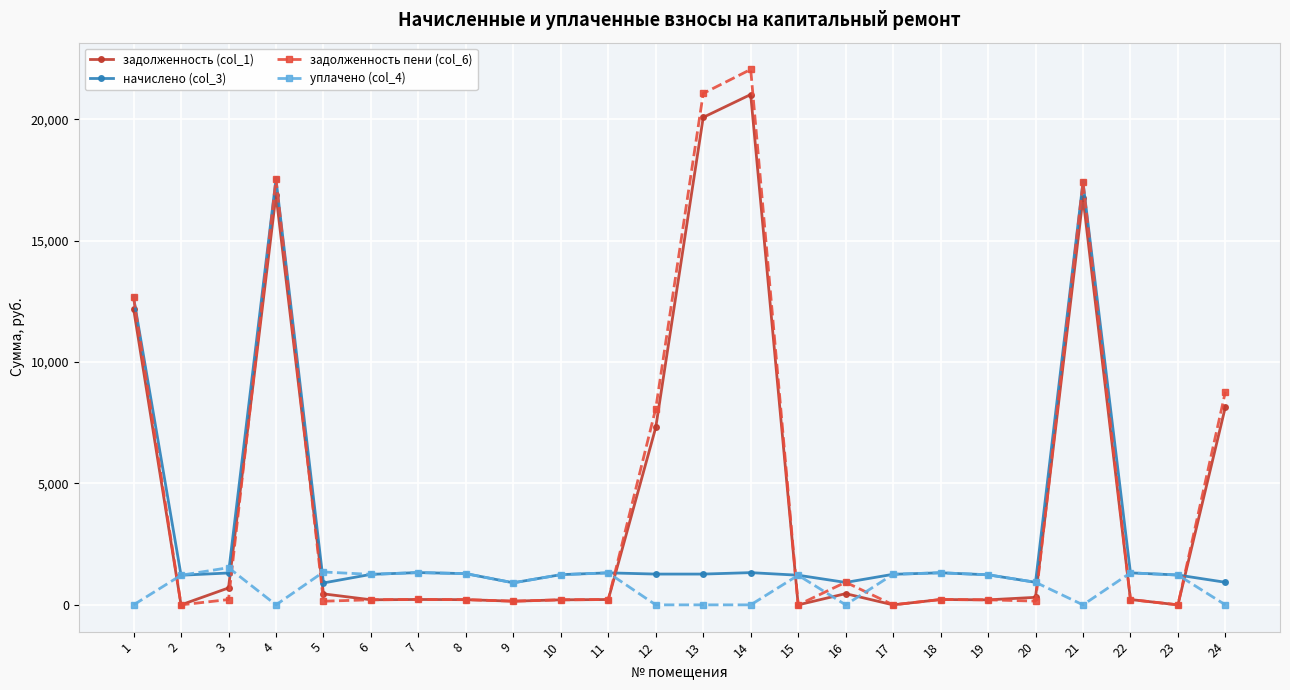

Which category has the highest value across all series?

14